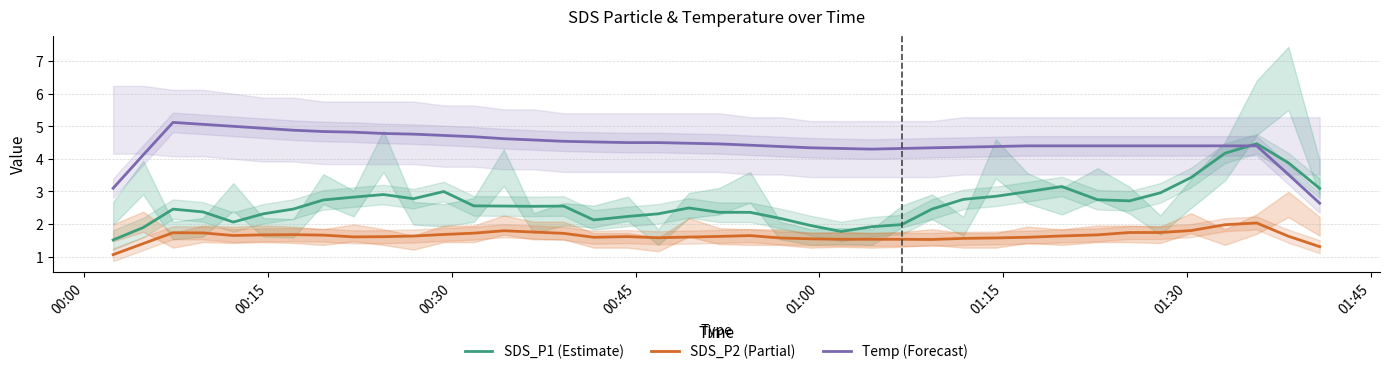

True or false: Temp (Forecast) and SDS_P2 (Partial) cross at least once.

False